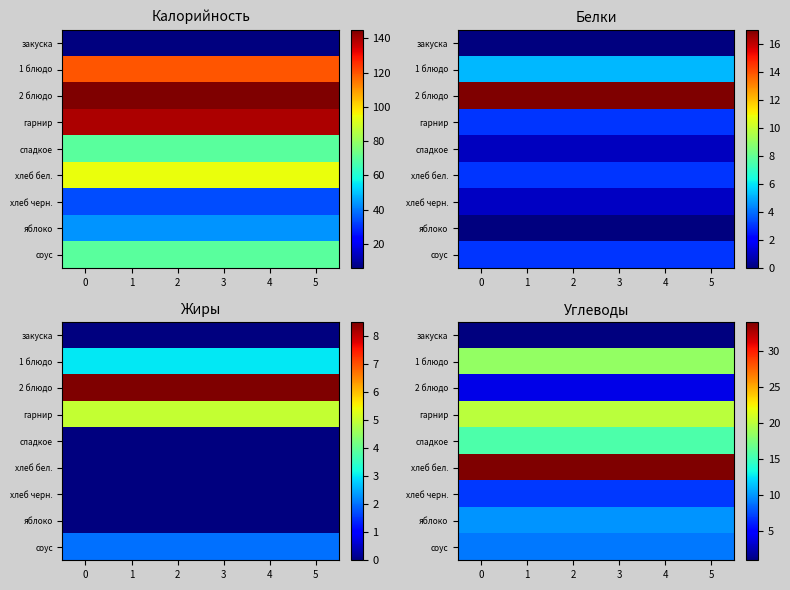

Which series has the largest total across all categories?

хлеб бел.